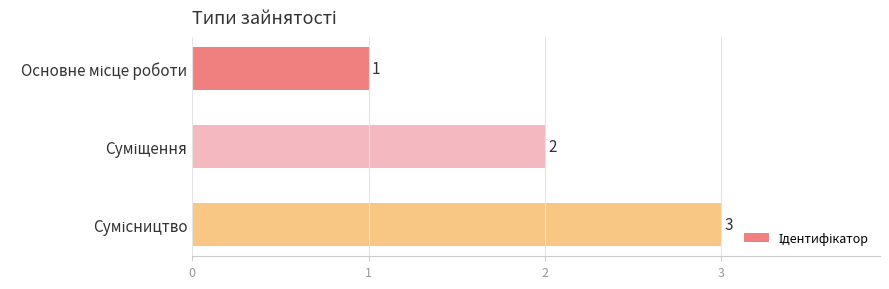

What is the minimum value shown in the chart?

1